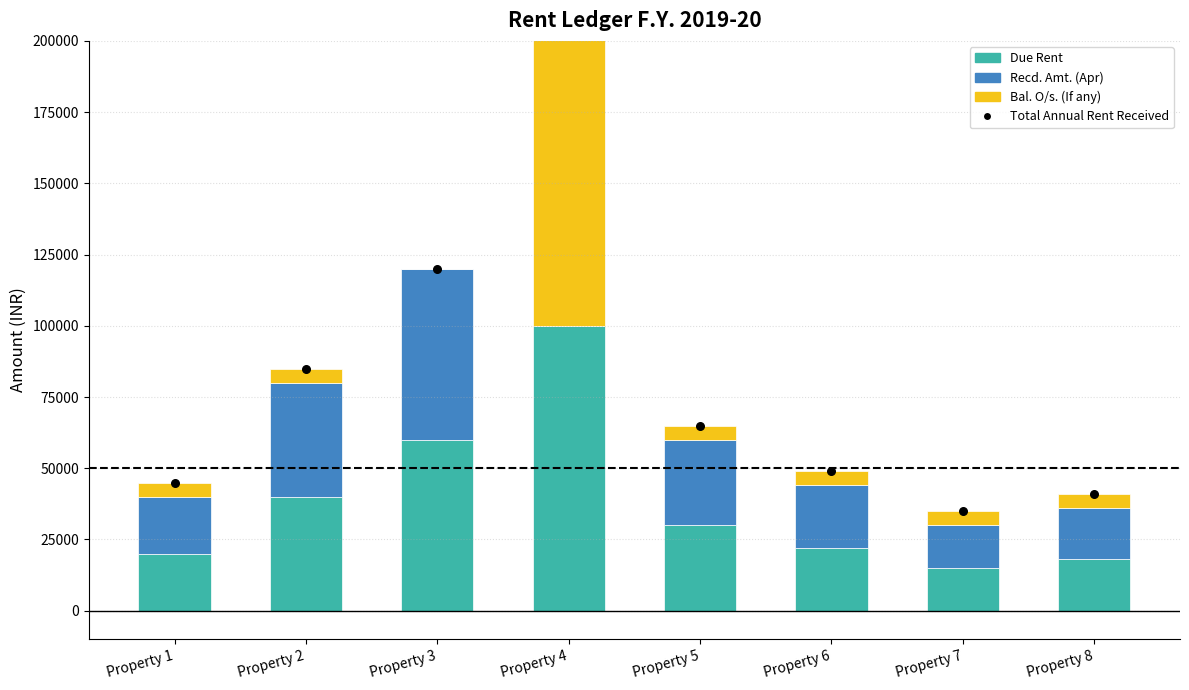

Which series has the widest spread of Y values?

Total Annual Rent Received